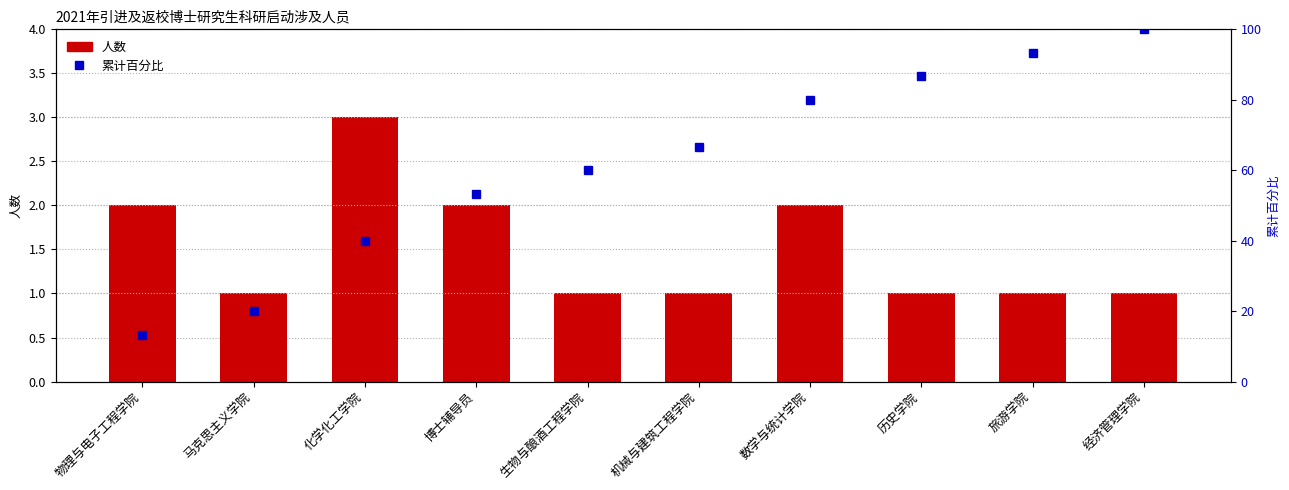

What is the minimum value shown in the chart?

1.0